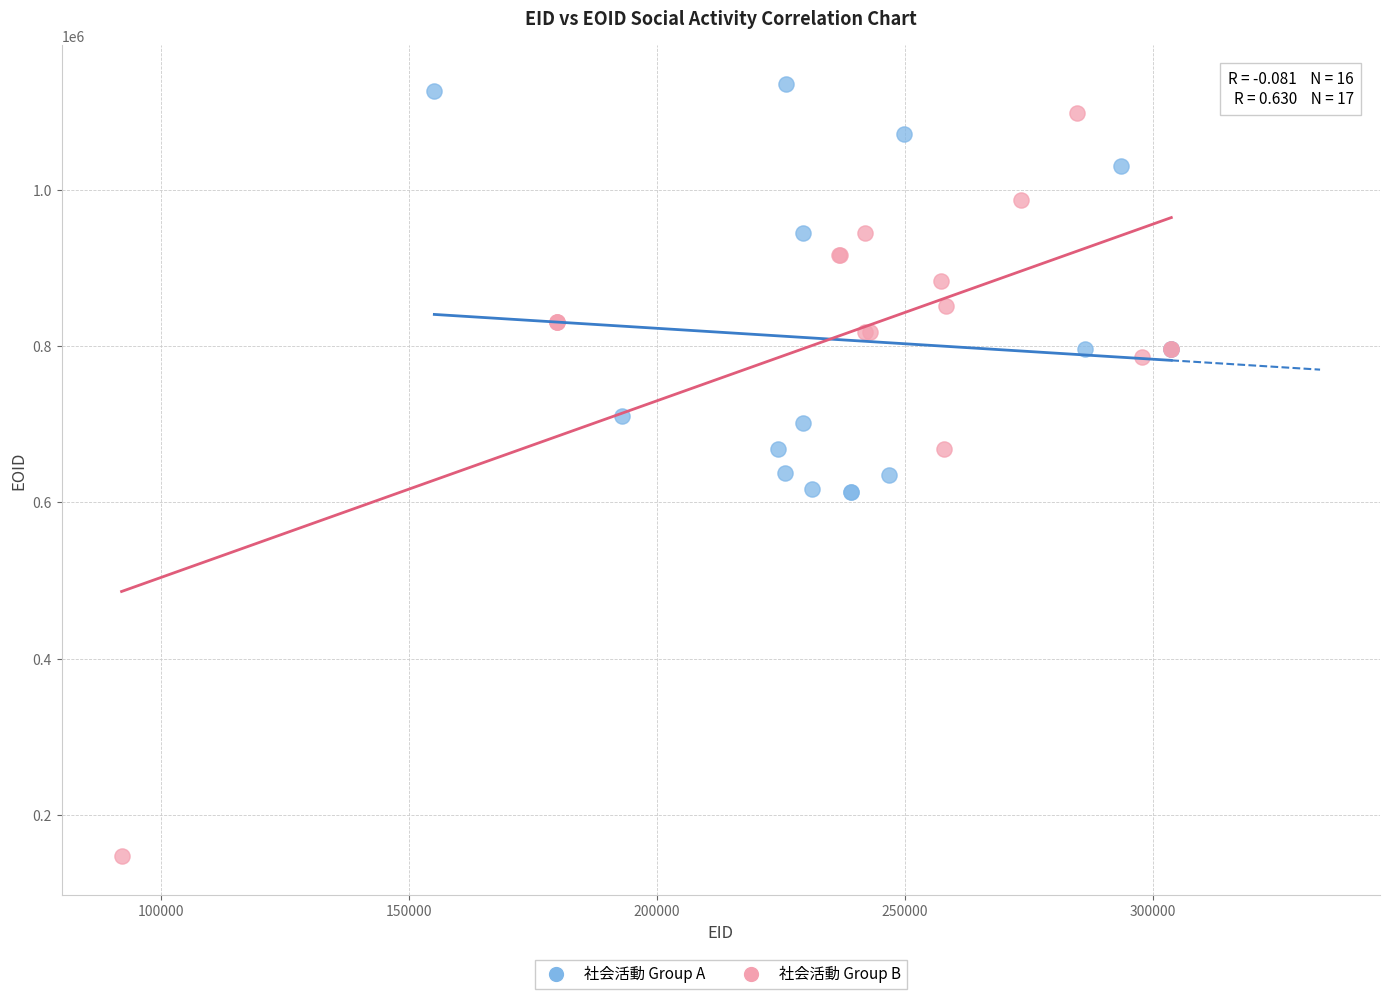

Which series has the widest spread of Y values?

社会活動 Group B